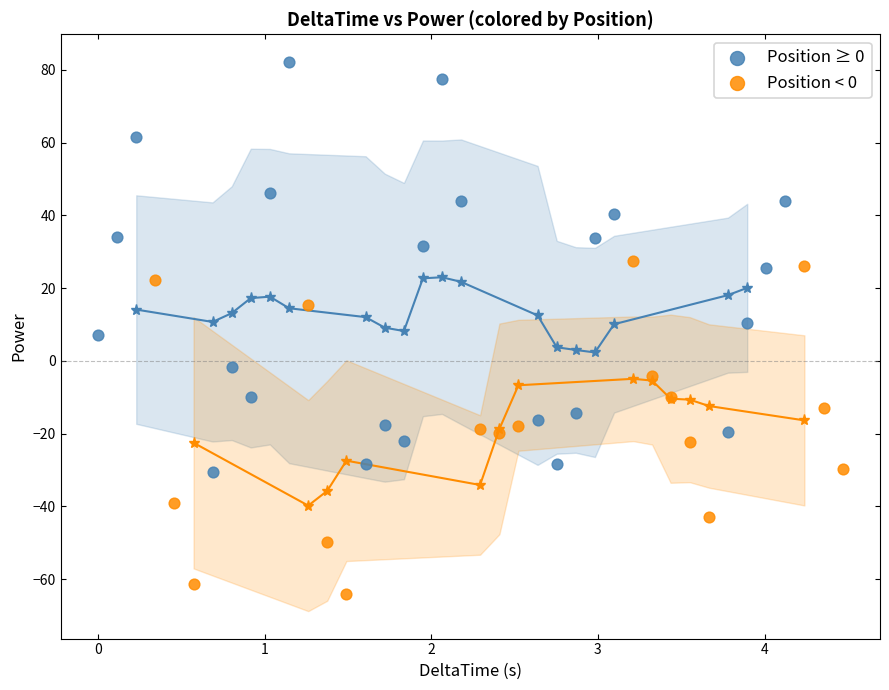

Which series reaches the minimum Y coordinate?

Position < 0